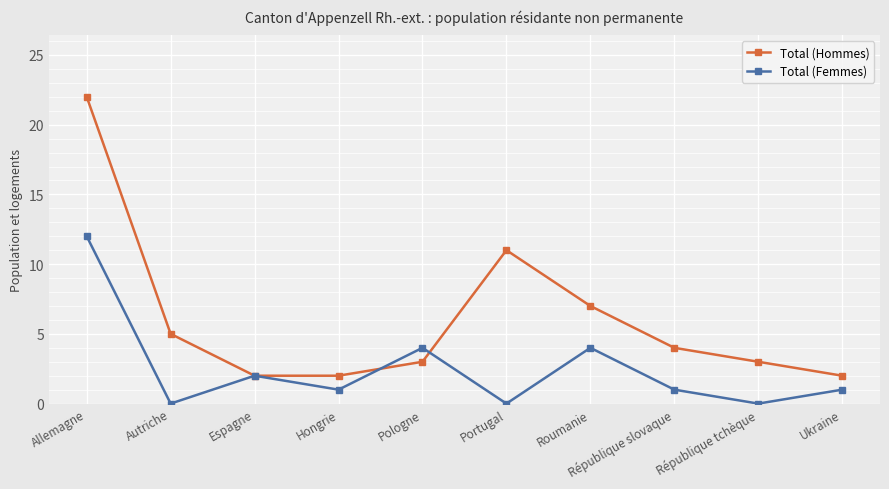

At Allemagne, list the series in order from smallest to largest.

Total (Femmes), Total (Hommes)